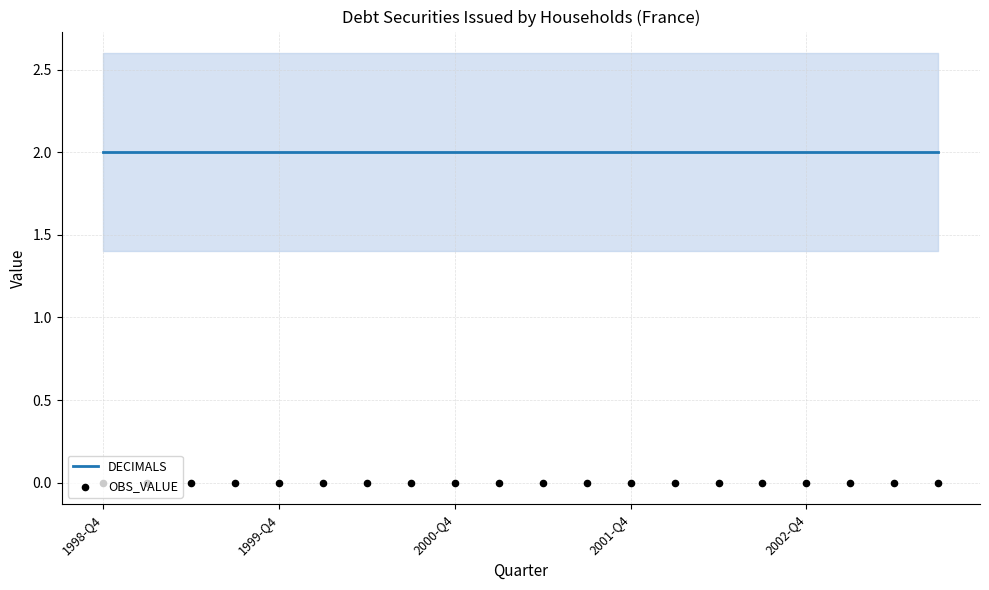

Is the value of DECIMALS at 15 greater than the value of OBS_VALUE at 11?

Yes